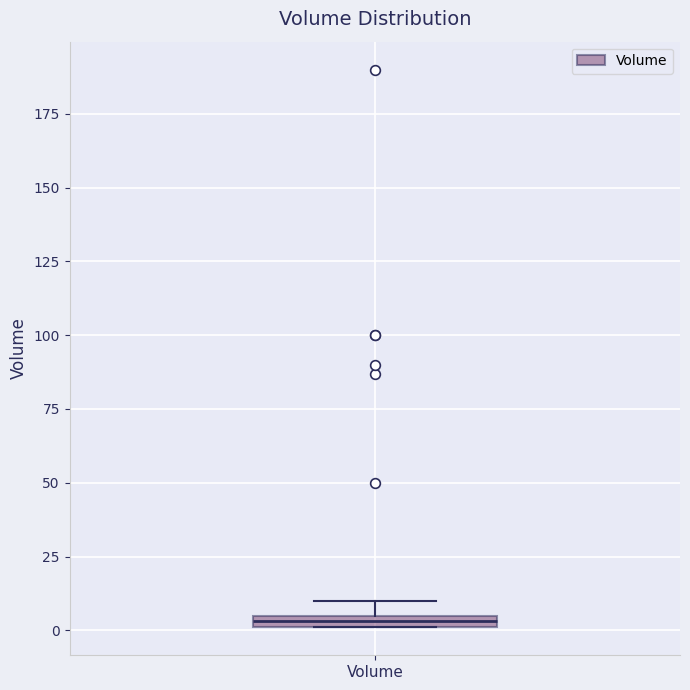

Where is the upper edge of the box for Volume on the y-axis? The values are not printed on the chart, so give them approximately, as read against the axis.

5